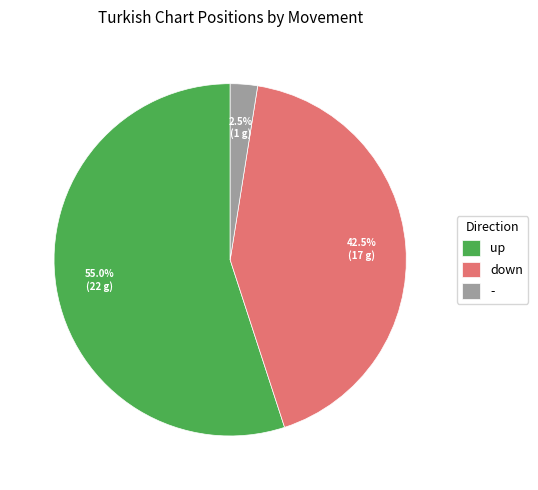

Does any single category account for the majority?

Yes